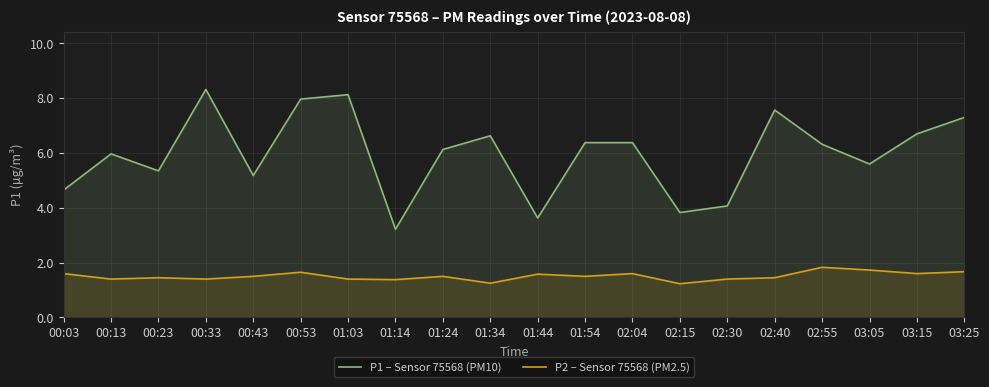

What is the value of the P2 – Sensor 75568 (PM2.5) point at the 4th from the left?

1.4